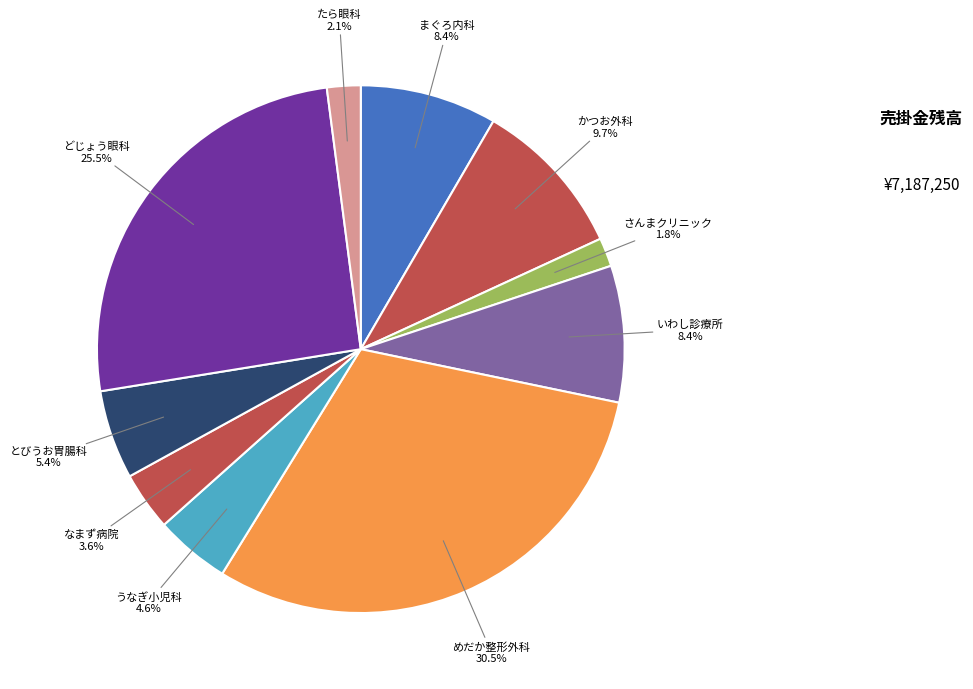

Is the sum of うなぎ小児科 and とびうお胃腸科 greater than half?

No